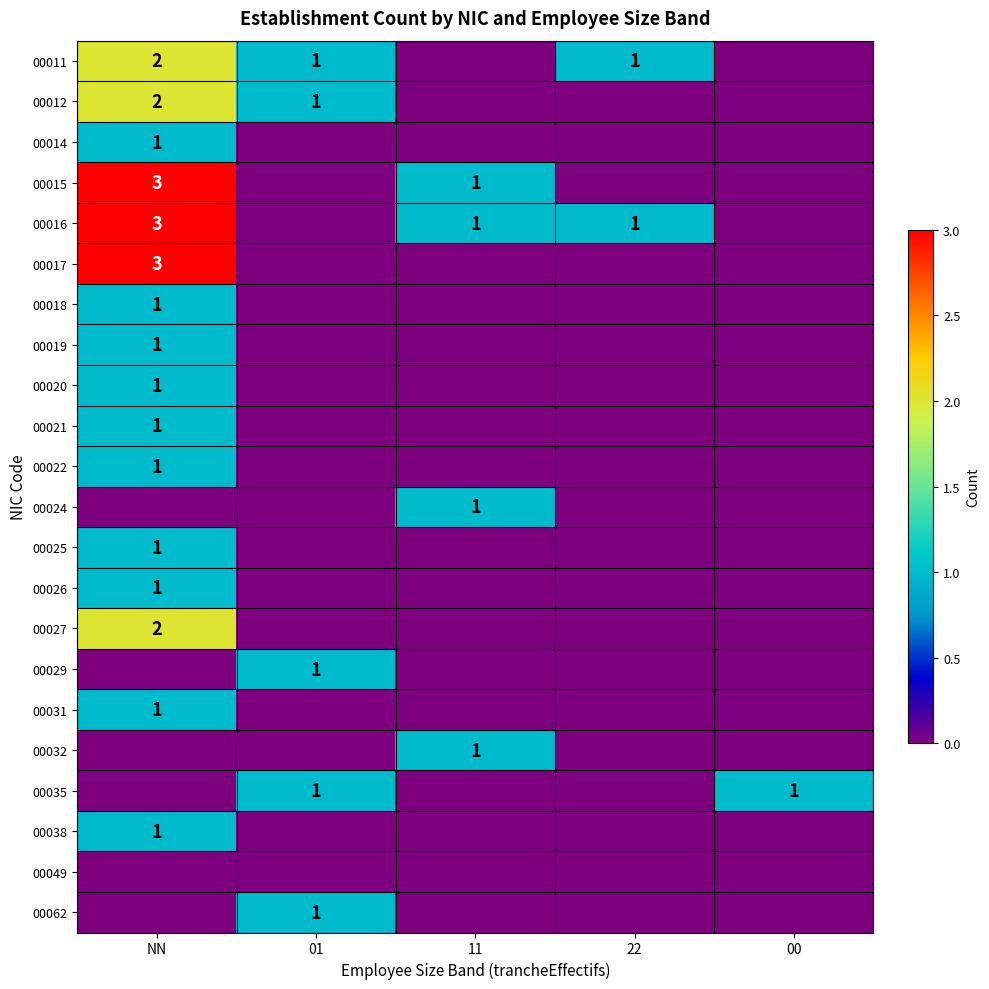

True or false: 00016 has a value of 2 at 22.

False